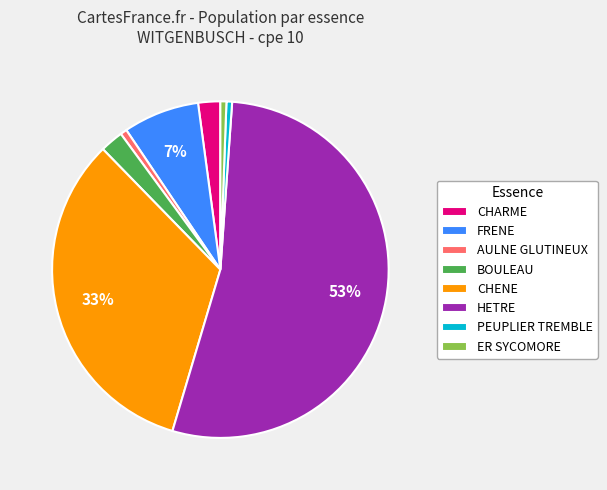

Which category has the biggest portion of the pie?

HETRE